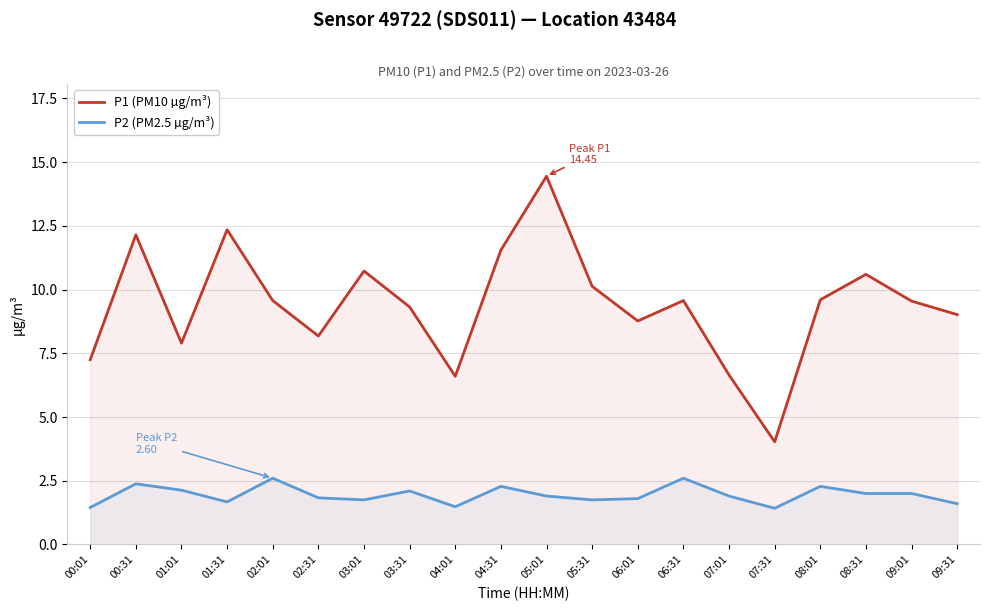

Which series changed the most between 02:01 and 05:01?

P1 (PM10 µg/m³)